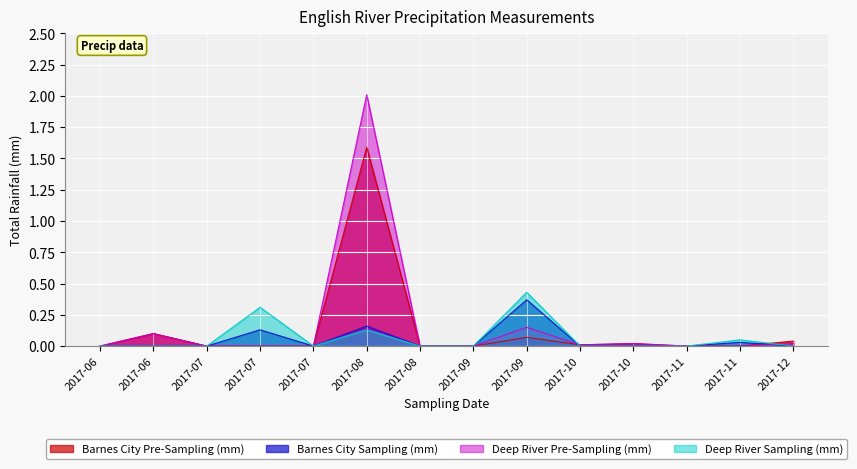

Reading left to right, what are all the values shown in this chart?

Barnes City Pre-Sampling (mm): 0.0	0.1	0.0	0.0	0.0	1.6	0.0	0.0	0.1	0.0	0.0	0.0	0.0	0.0
Barnes City Sampling (mm): 0.0	0.0	0.0	0.1	0.0	0.2	0.0	0.0	0.4	0.0	0.0	0.0	0.0	0.0
Deep River Pre-Sampling (mm): 0.0	0.1	0.0	0.0	0.0	2.0	0.0	0.0	0.1	0.0	0.0	0.0	0.0	0.0
Deep River Sampling (mm): 0.0	0.0	0.0	0.3	0.0	0.1	0.0	0.0	0.4	0.0	0.0	0.0	0.1	0.0